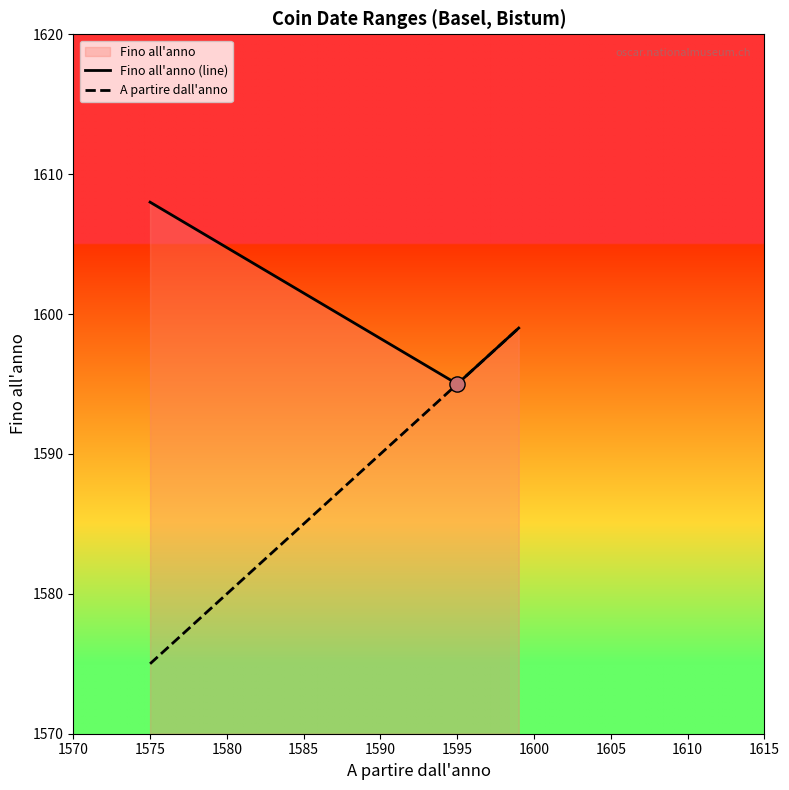

Which series has the largest total across all categories?

Fino all'anno (line)